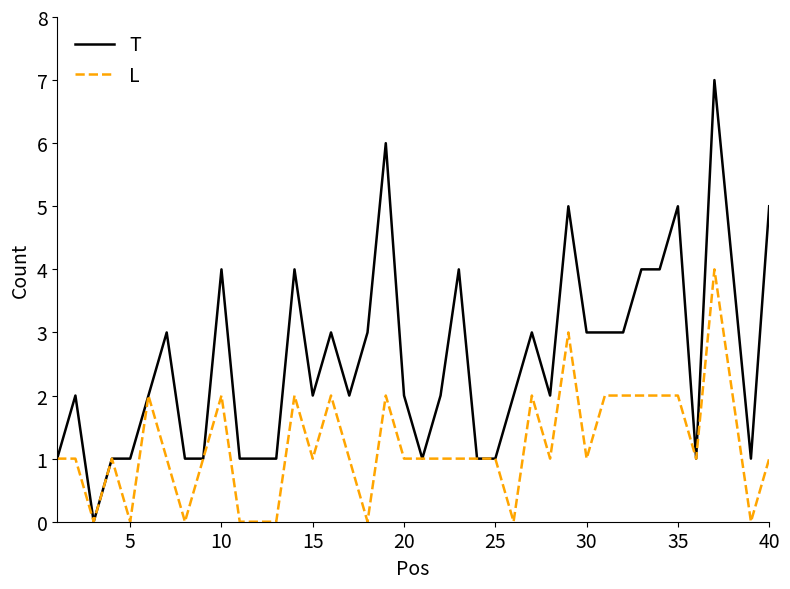

What is the highest value of the L series?

4